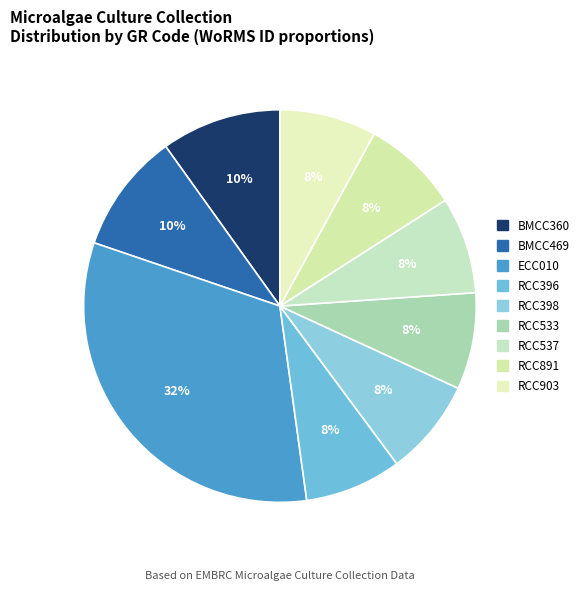

Count the number of slices in the pie.

9